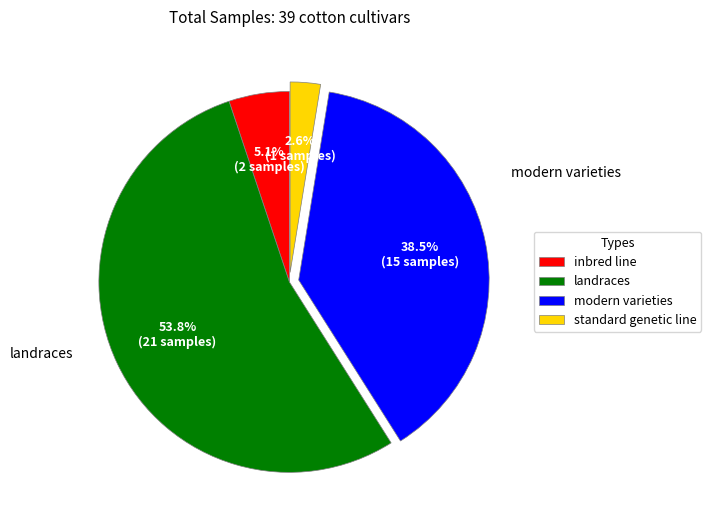

Is the sum of landraces and standard genetic line greater than half?

Yes